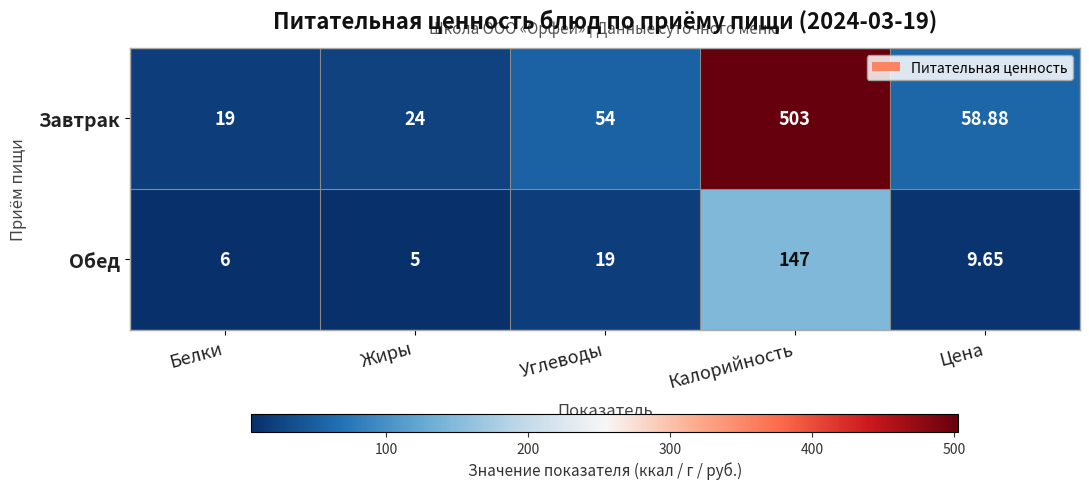

At which category is the sum across all series the highest?

Калорийность